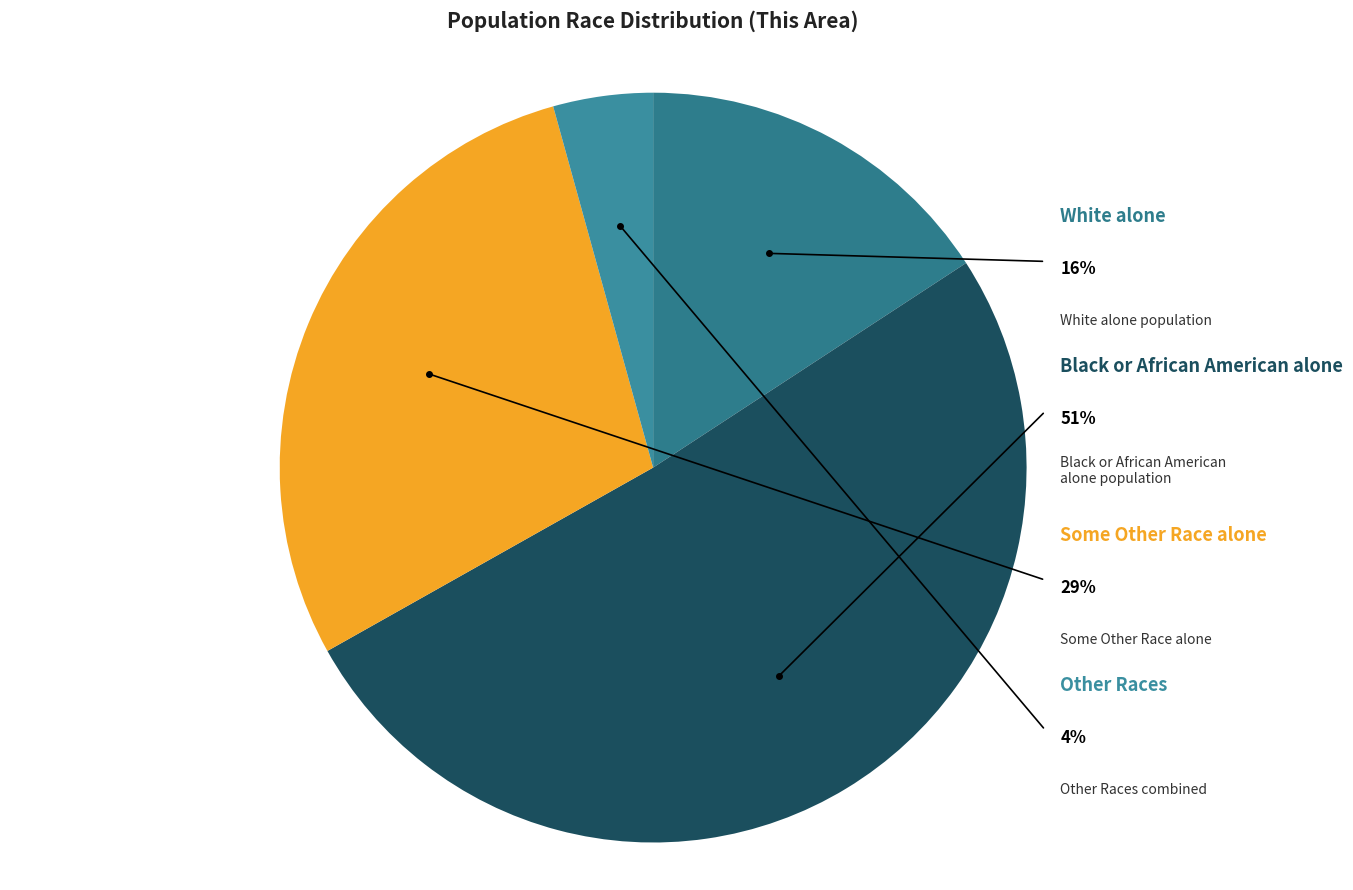

What percentage is NOT represented by Black or African American alone?

48.9%